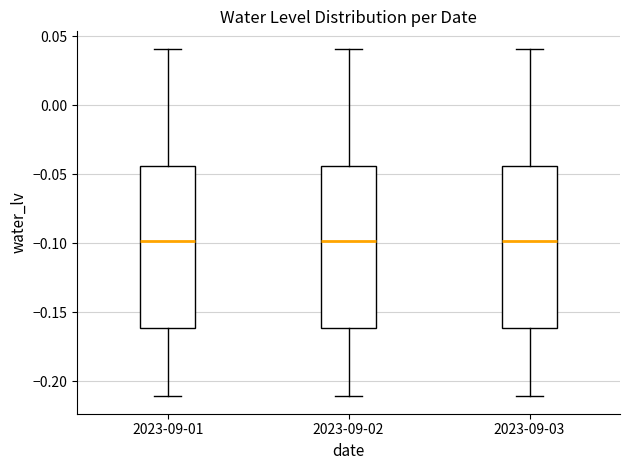

Reading left to right, transcribe this box plot: for each box, give where its median line is, the range the box spans, and where its two whiskers end, as read against the y-axis. The values are not printed on the chart, so give them approximately, as read against the axis.

2023-09-01: median -0.100, box -0.160 to -0.045, whiskers -0.210 to 0.040
2023-09-02: median -0.100, box -0.160 to -0.045, whiskers -0.210 to 0.040
2023-09-03: median -0.100, box -0.160 to -0.045, whiskers -0.210 to 0.040